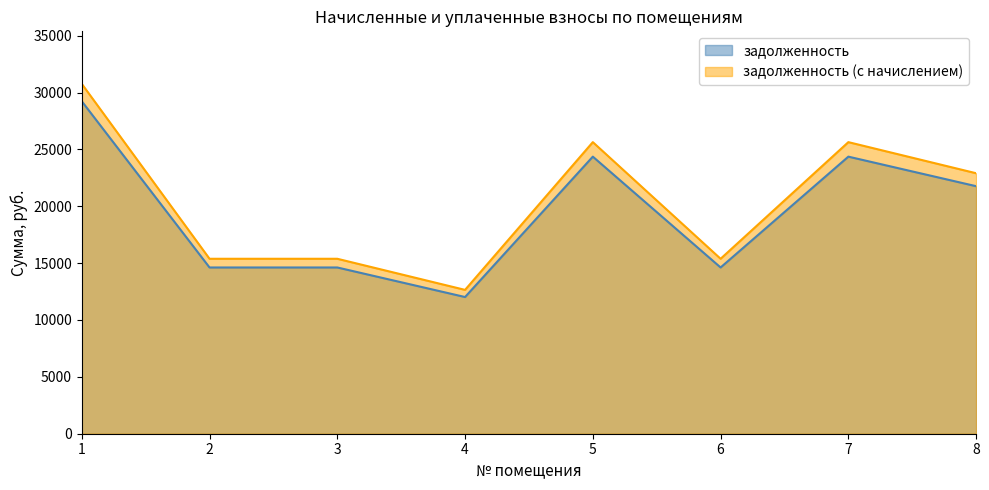

What value does the задолженность series have at 5?

24363.0